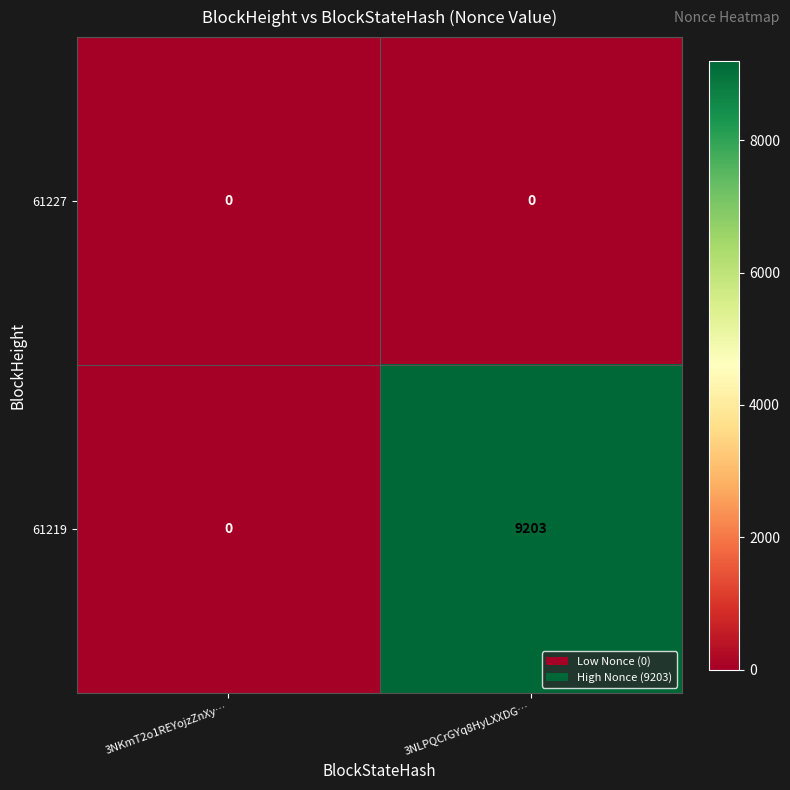

Reading left to right, list all the values displayed in this chart.

61227: 0	0
61219: 0	9203